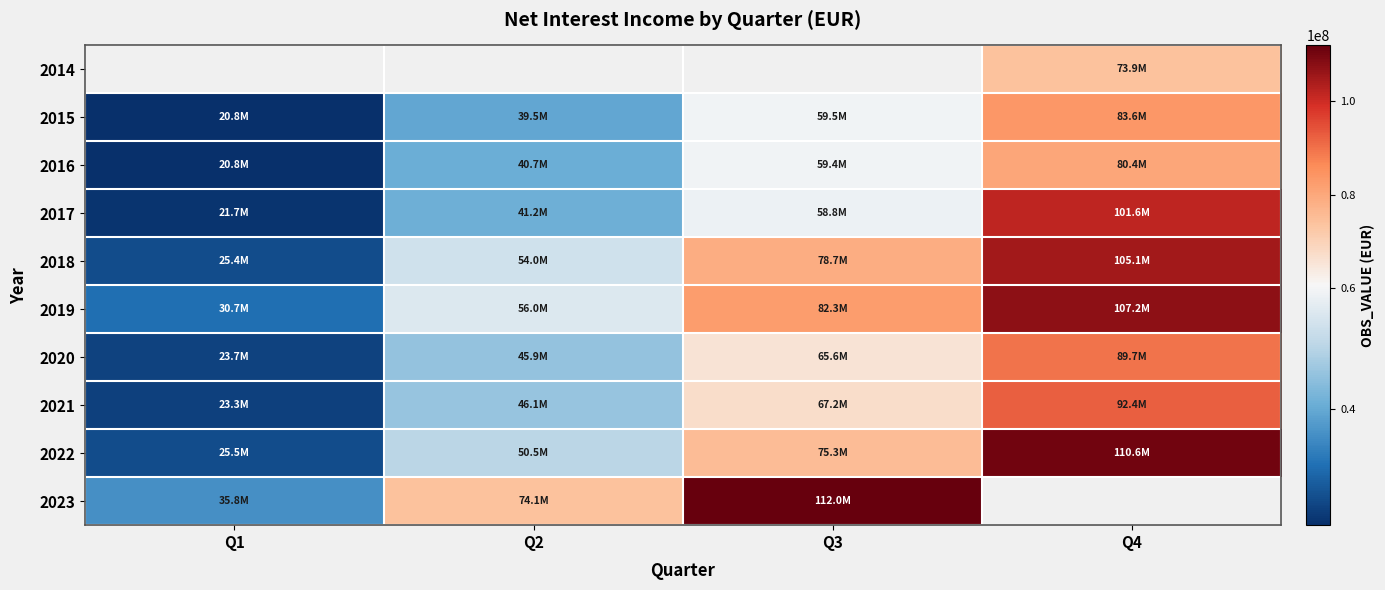

Between Q1 and Q3, which series saw the biggest shift?

2023